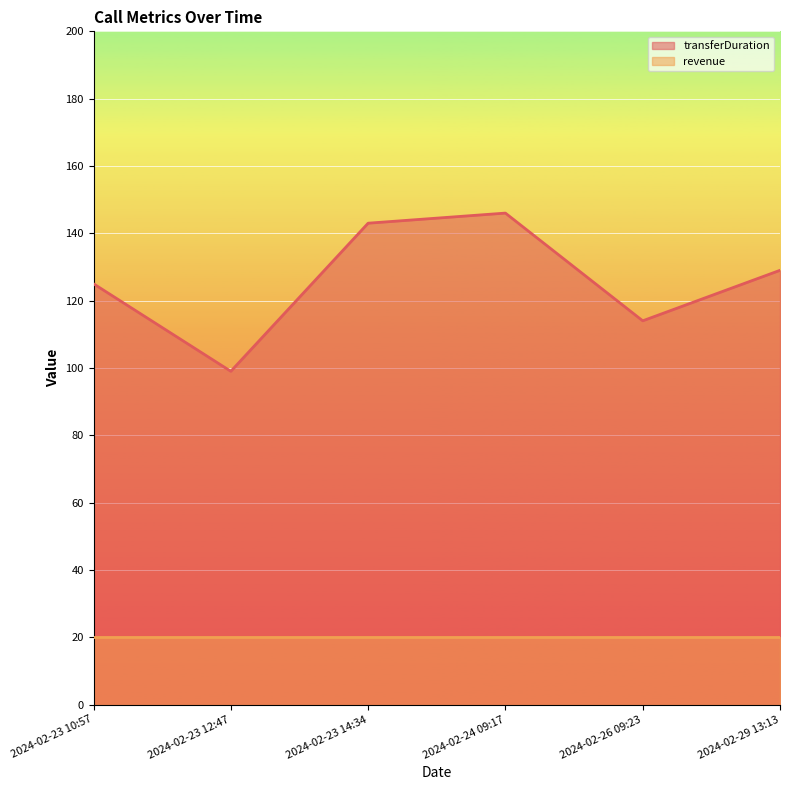

List the labels in order of value, largest first.

2024-02-24 09:17, 2024-02-23 14:34, 2024-02-29 13:13, 2024-02-23 10:57, 2024-02-26 09:23, 2024-02-23 12:47